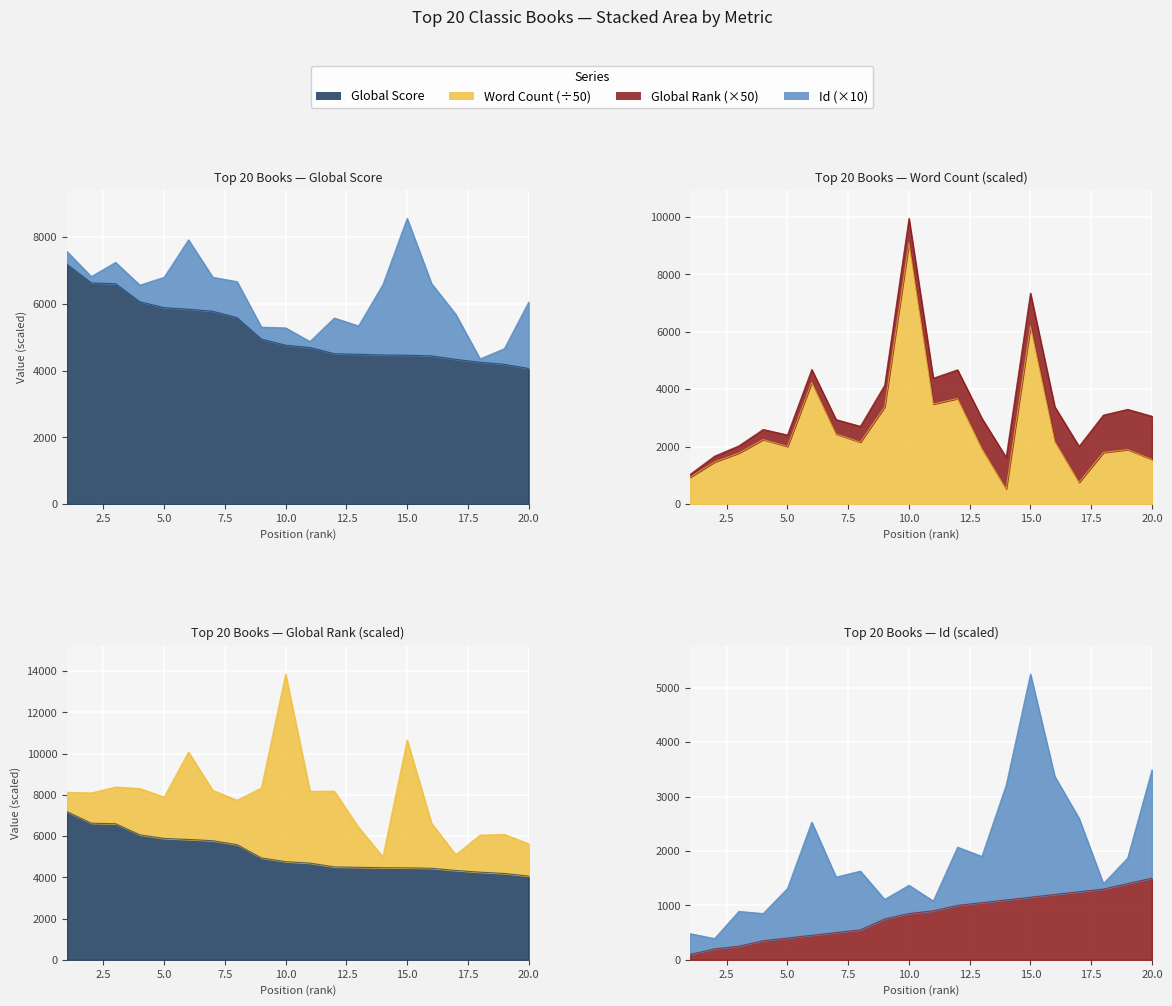

Which has a higher value, 17 or 9?

9